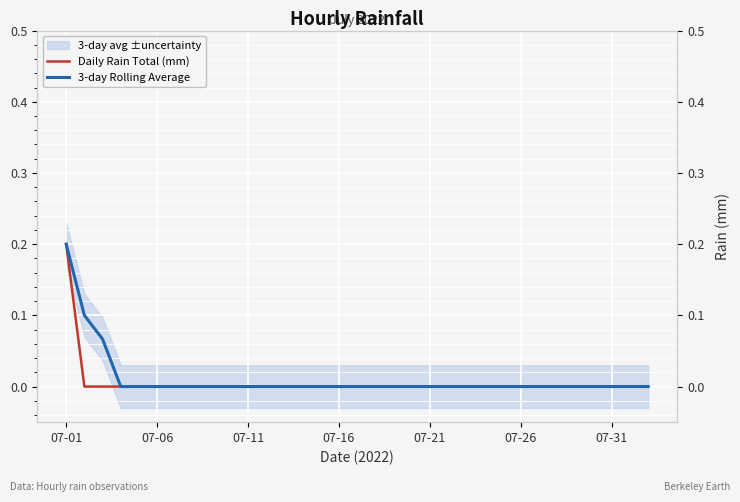

Which series has the largest total across all categories?

3-day Rolling Average